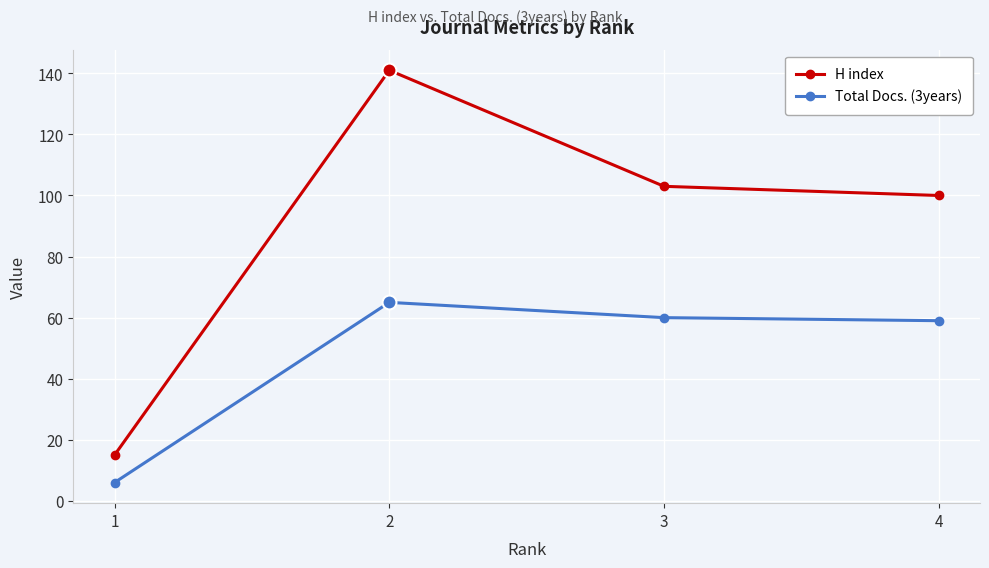

Which series has the largest range (max minus min)?

H index